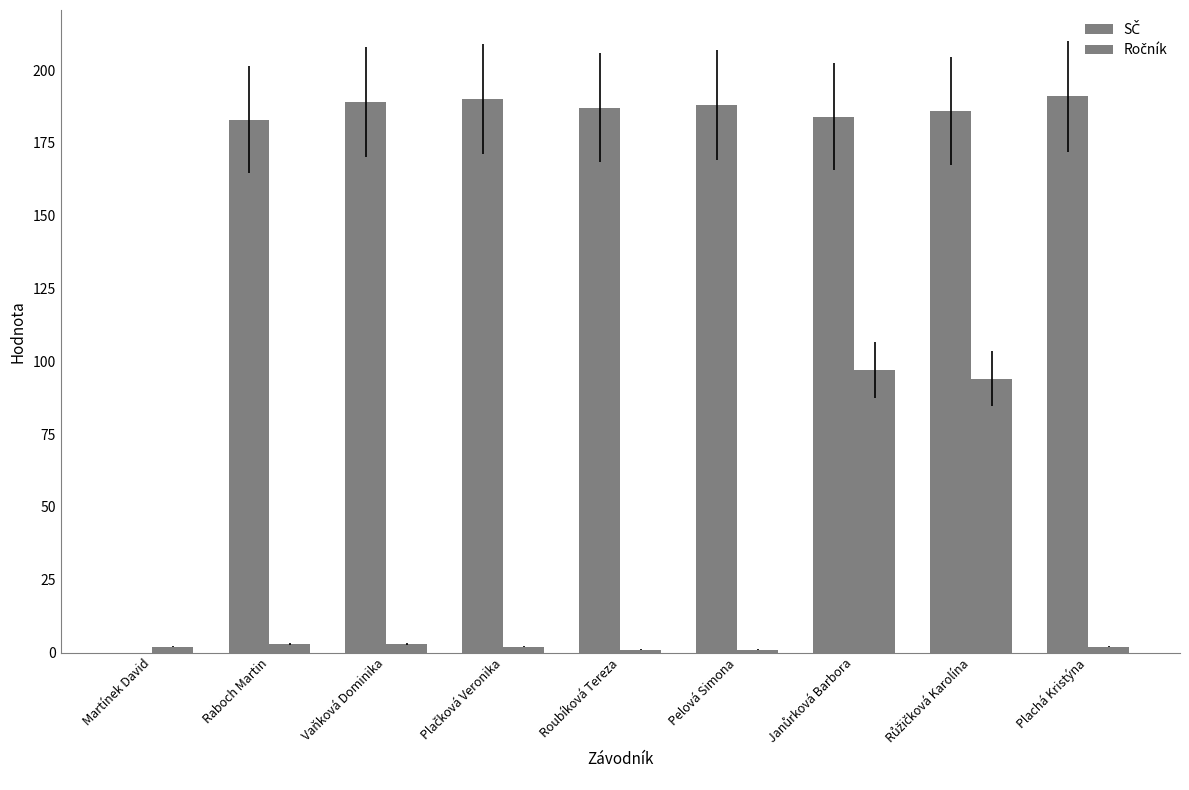

List the series in order of their overall mean, lowest first.

Ročník, SČ